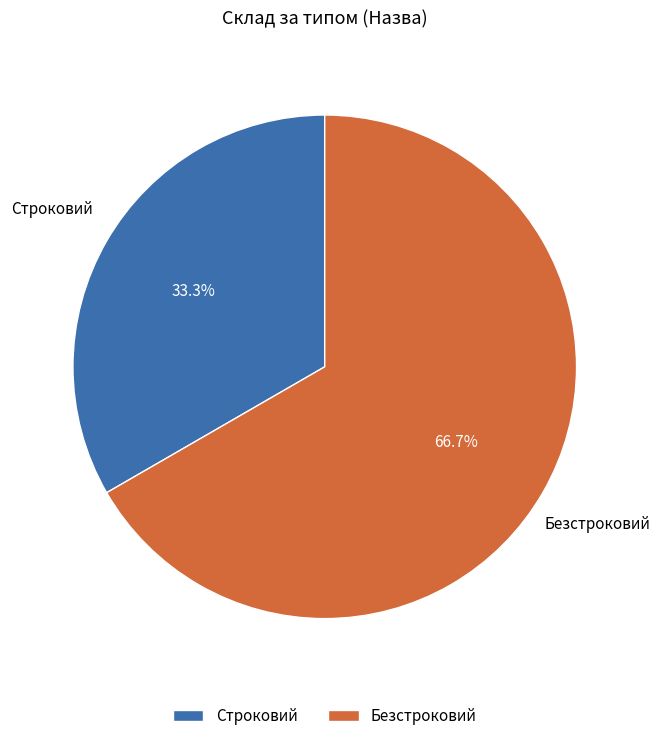

What percentage is NOT represented by Безстроковий?

33.3%